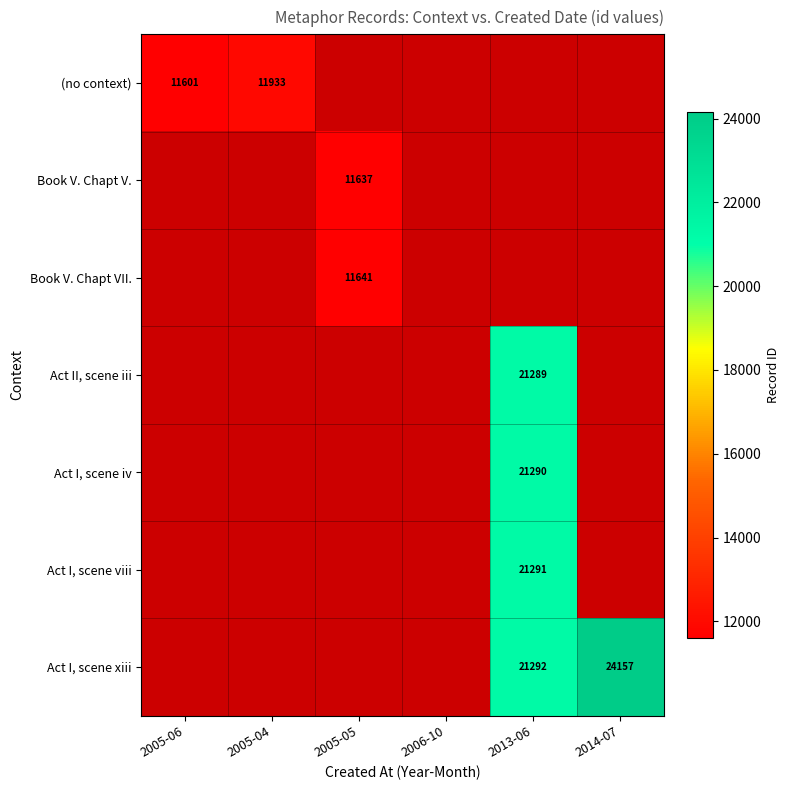

What is the total value across all series at 2005-04?

11933